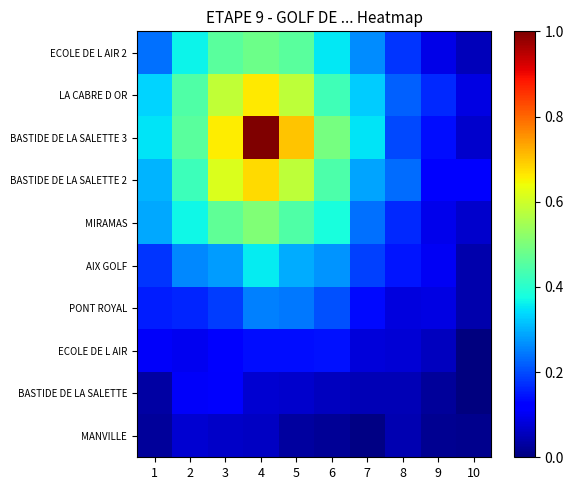

Reading right to left, list all the values displayed in this chart.

MANVILLE: 10=0.0	9=0.0	8=0.0	7=0.0	6=0.0	5=0.0	4=0.1	3=0.1	2=0.1	1=0.0
BASTIDE DE LA SALETTE: 10=0.0	9=0.0	8=0.0	7=0.1	6=0.1	5=0.1	4=0.1	3=0.1	2=0.1	1=0.0
ECOLE DE L AIR: 10=0.0	9=0.1	8=0.1	7=0.1	6=0.1	5=0.1	4=0.1	3=0.1	2=0.1	1=0.1
PONT ROYAL: 10=0.0	9=0.1	8=0.1	7=0.1	6=0.2	5=0.2	4=0.3	3=0.2	2=0.2	1=0.2
AIX GOLF: 10=0.0	9=0.1	8=0.1	7=0.2	6=0.3	5=0.3	4=0.4	3=0.3	2=0.3	1=0.2
MIRAMAS: 10=0.1	9=0.1	8=0.2	7=0.2	6=0.4	5=0.4	4=0.5	3=0.5	2=0.4	1=0.3
BASTIDE DE LA SALETTE 2: 10=0.1	9=0.1	8=0.2	7=0.3	6=0.4	5=0.6	4=0.7	3=0.6	2=0.4	1=0.3
BASTIDE DE LA SALETTE 3: 10=0.1	9=0.1	8=0.2	7=0.3	6=0.5	5=0.7	4=1.0	3=0.7	2=0.5	1=0.3
LA CABRE D OR: 10=0.1	9=0.2	8=0.2	7=0.3	6=0.4	5=0.6	4=0.7	3=0.6	2=0.4	1=0.3
ECOLE DE L AIR 2: 10=0.1	9=0.1	8=0.2	7=0.3	6=0.4	5=0.5	4=0.5	3=0.5	2=0.4	1=0.2